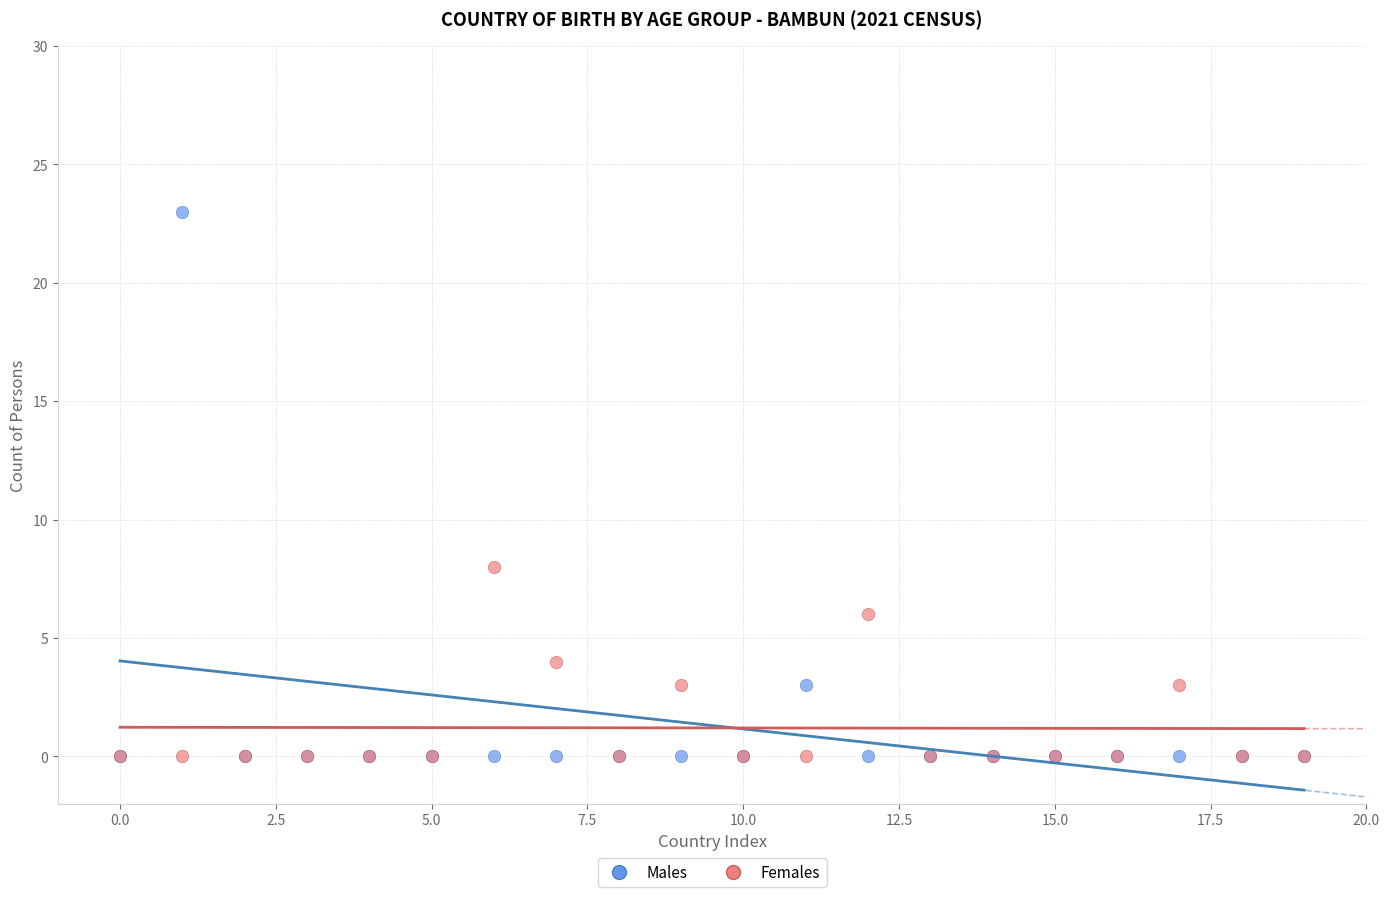

Which series contains the highest Y value?

Males